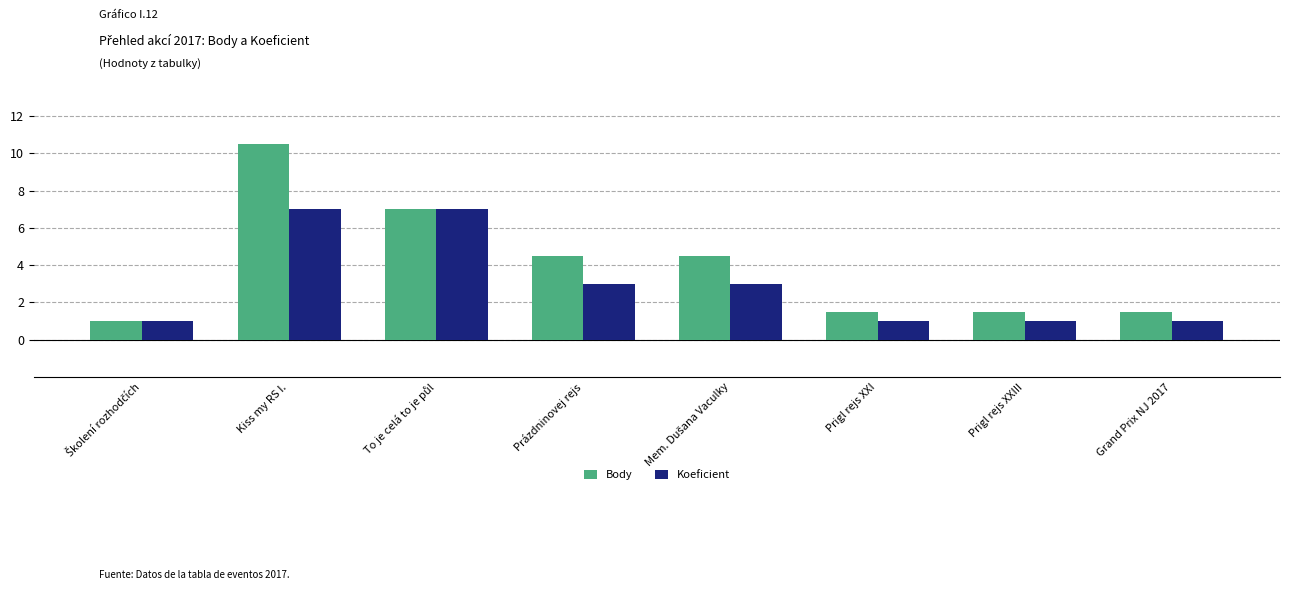

What is the difference between the second highest and minimum values in the Koeficient series?

6.0